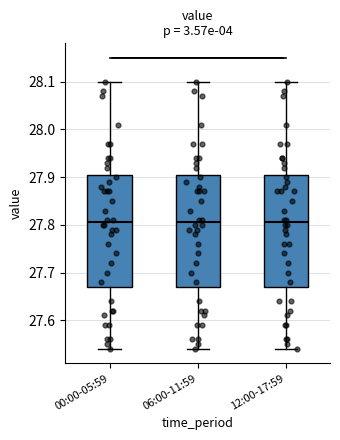

Reading left to right, transcribe this box plot: for each box, give where its median line is, the range the box spans, and where its two whiskers end, as read against the y-axis. The values are not printed on the chart, so give them approximately, as read against the axis.

00:00-05:59: median 27.81, box 27.67 to 27.91, whiskers 27.54 to 28.10
06:00-11:59: median 27.81, box 27.67 to 27.91, whiskers 27.54 to 28.10
12:00-17:59: median 27.81, box 27.67 to 27.91, whiskers 27.54 to 28.10